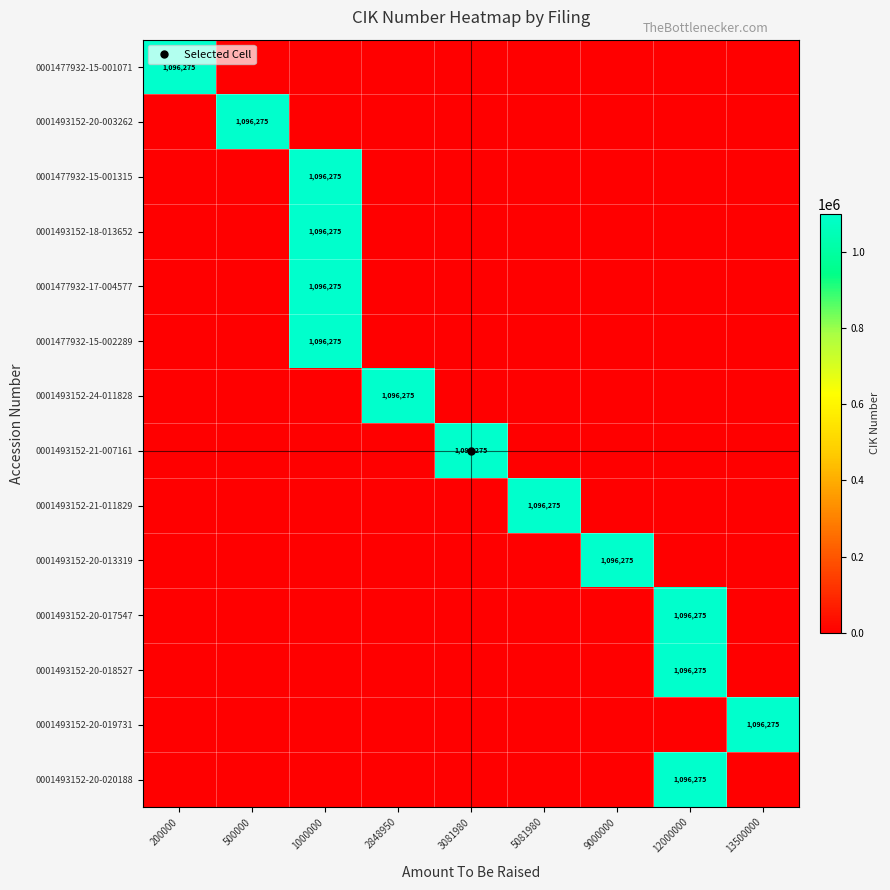

Where is 0001477932-17-004577 nearest to the value 548137?

200000